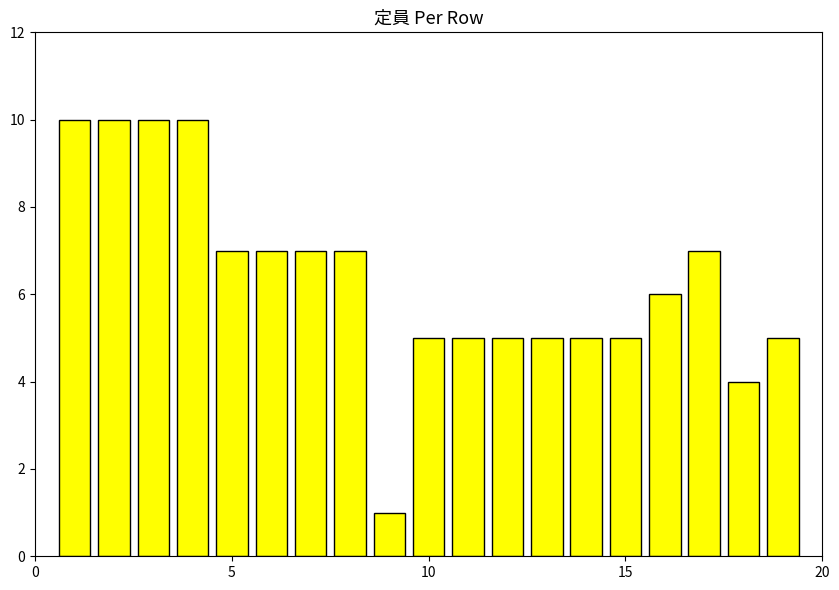

What is the difference between the second highest and minimum values?

9